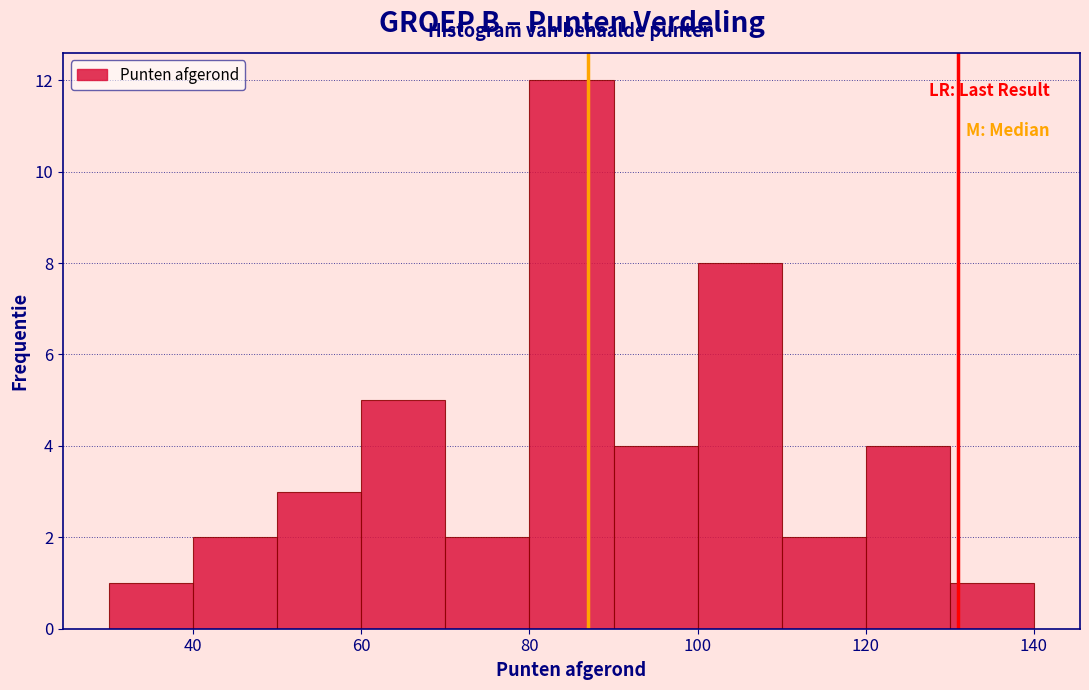

How tall is the bar that spans 100 to 110 on the x-axis? The values are not printed on the chart, so give them approximately, as read against the axis.

8